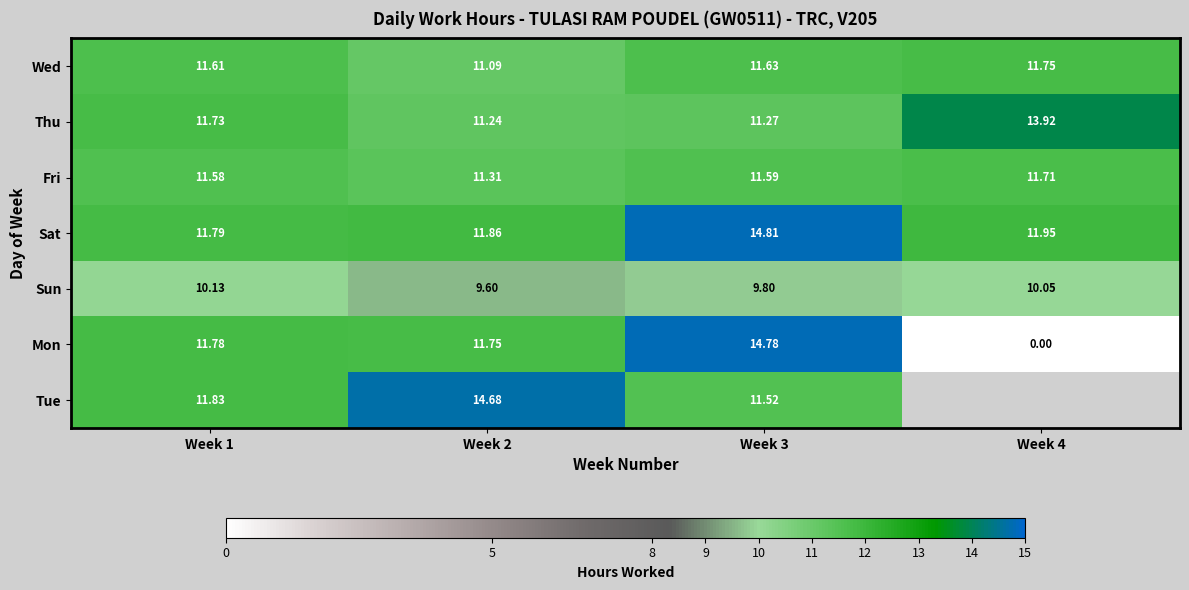

Which has a higher value, Week 1 or Week 3?

Week 3